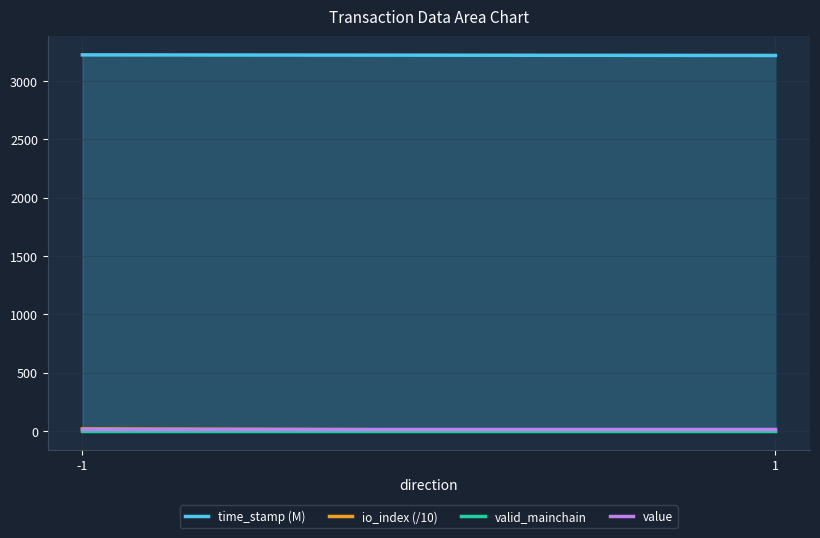

Reading left to right, what are all the values shown in this chart?

time_stamp (M): -1=3222.8	1=3217.7
io_index (/10): -1=17.3	1=0.6
valid_mainchain: -1=2.0	1=2.0
value: -1=18.5	1=18.5